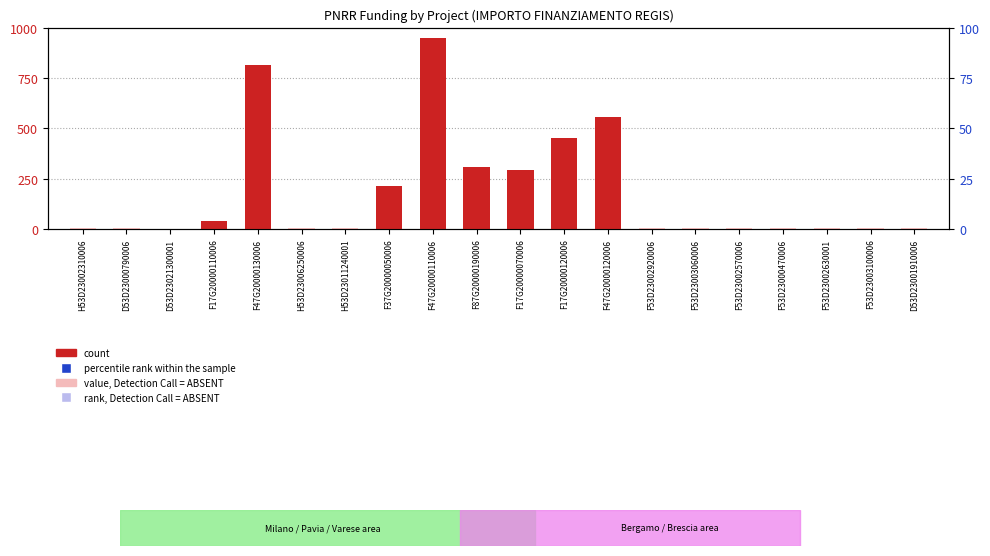

Which series has the largest total across all categories?

count